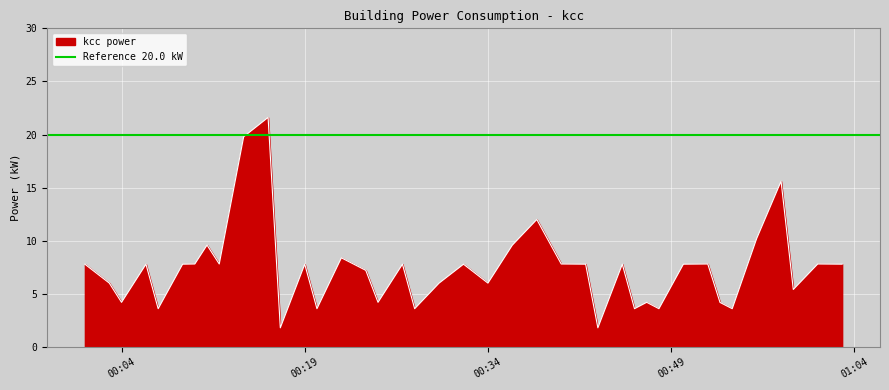

What is the sum of the values at 2022-04-17T00:24:00 and 2022-04-17T00:53:00?

11.4